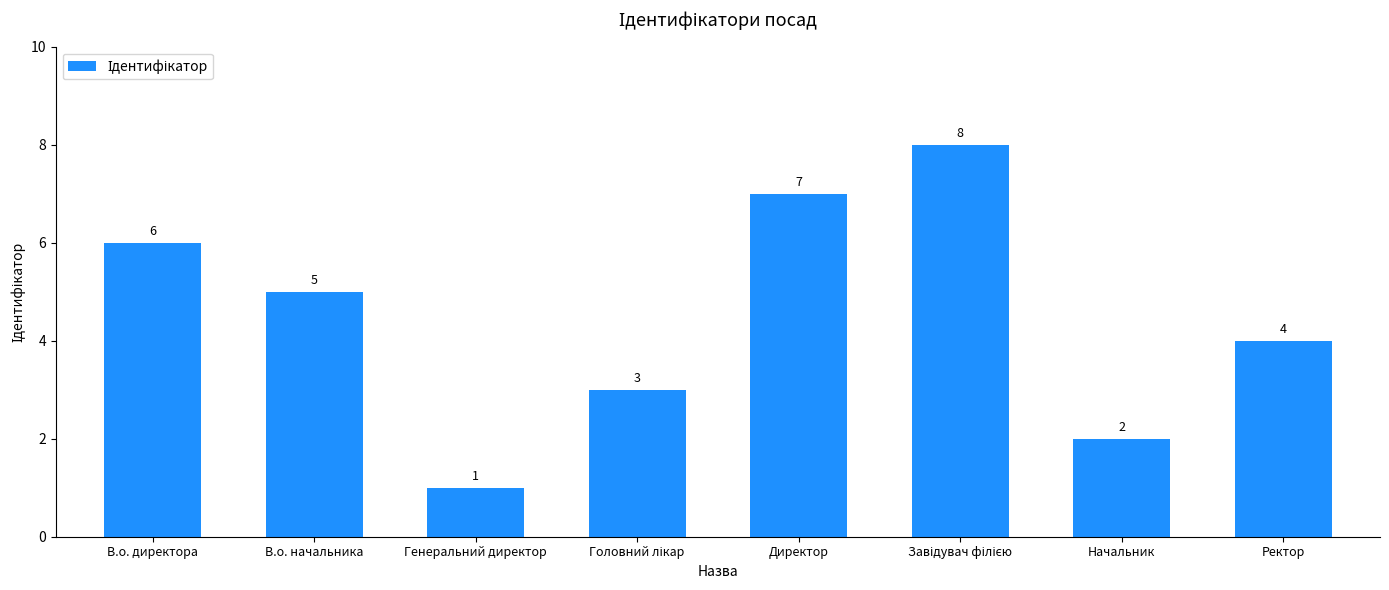

At which category does the chart reach its minimum across all series?

Генеральний директор